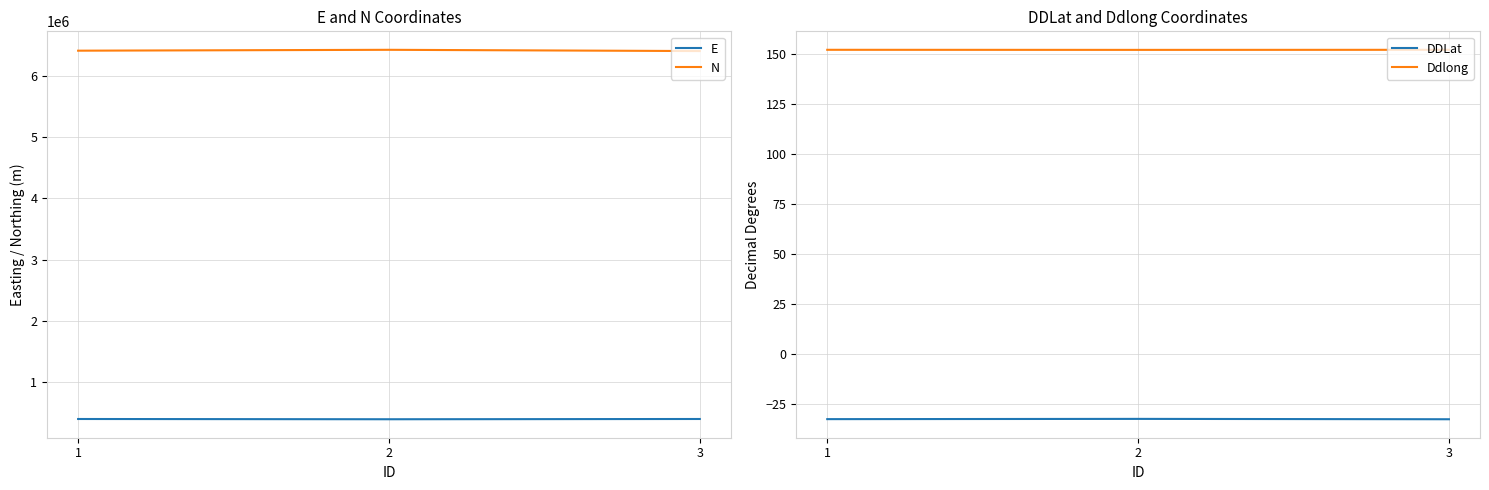

Which series has the widest spread of values?

N